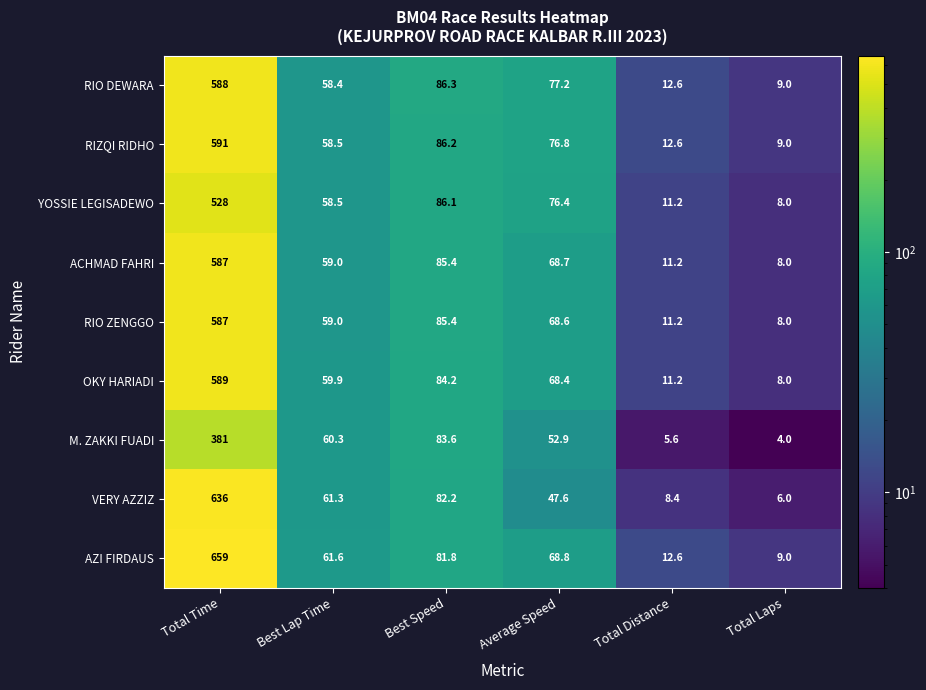

What is the average value of the AZI FIRDAUS series?

148.8